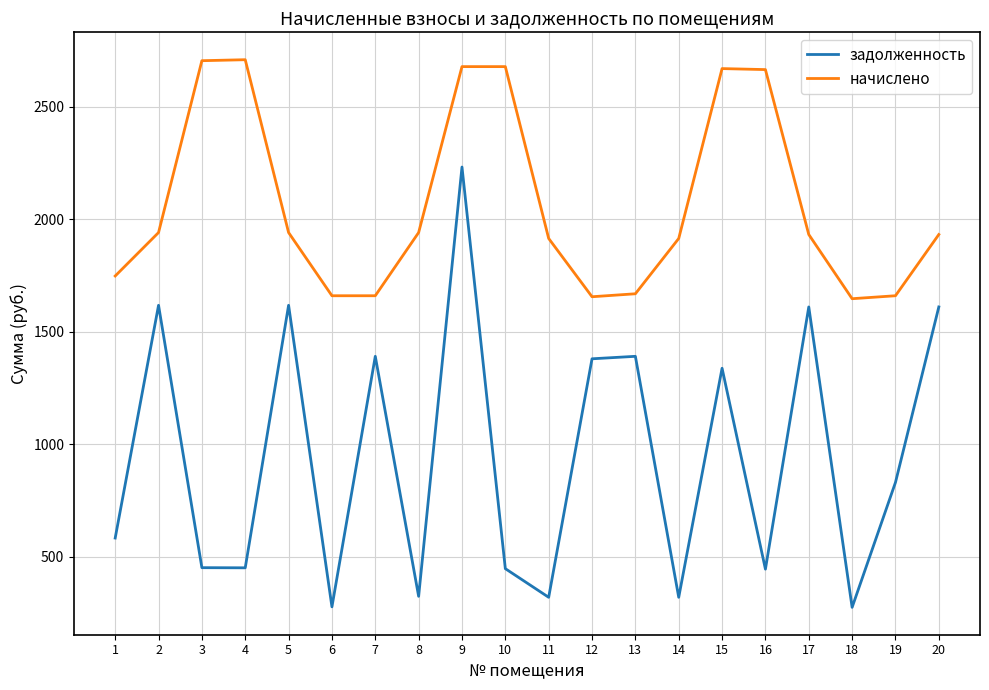

What are all the series names shown in the legend?

задолженность, начислено